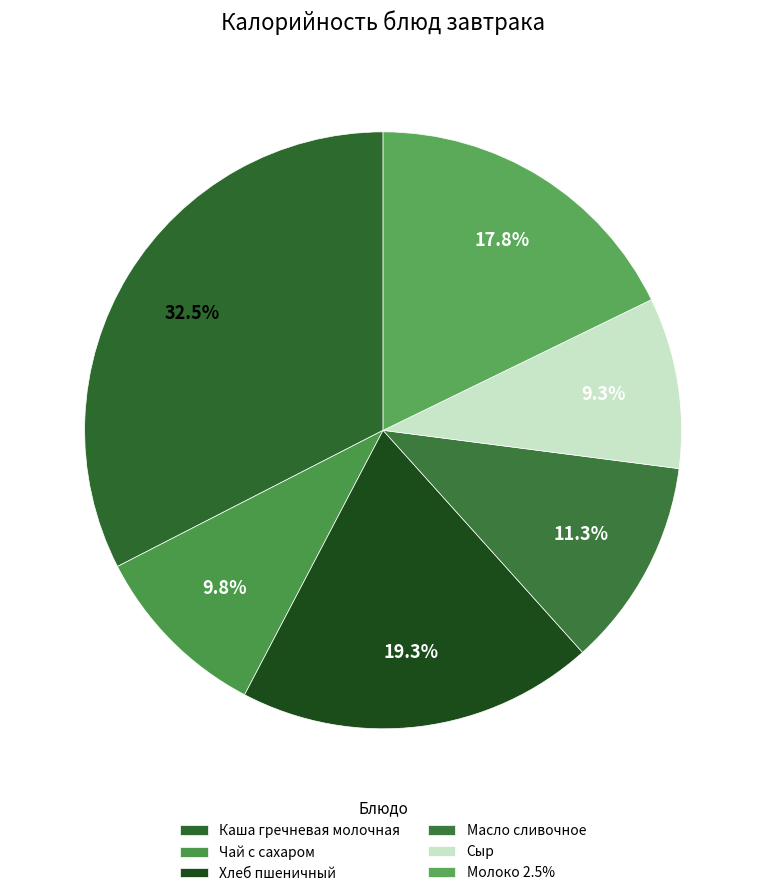

Which category has the smallest portion of the pie?

Сыр